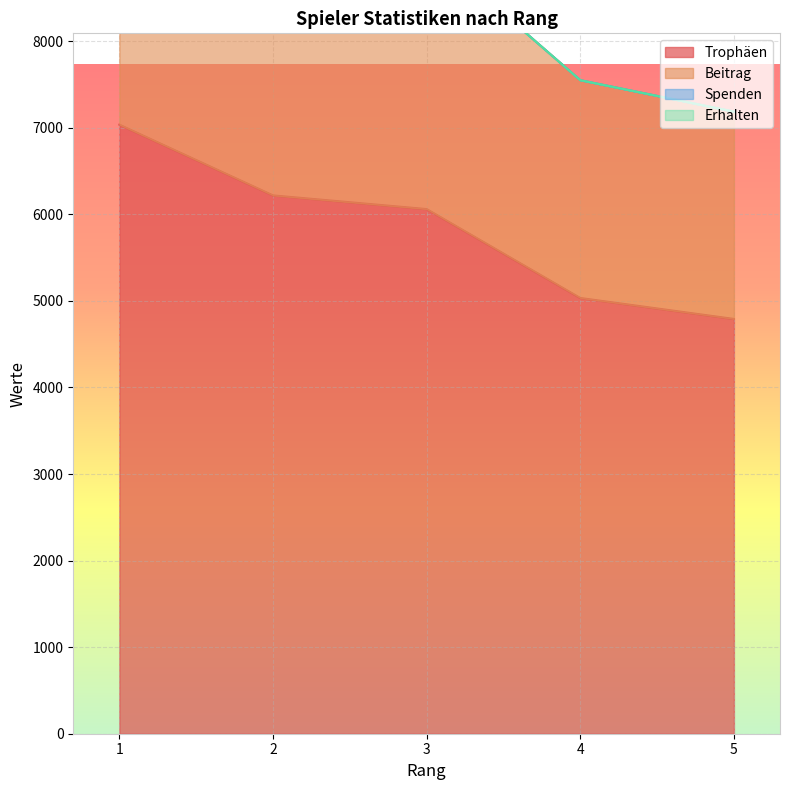

What is the total value across all series at 4?

12582